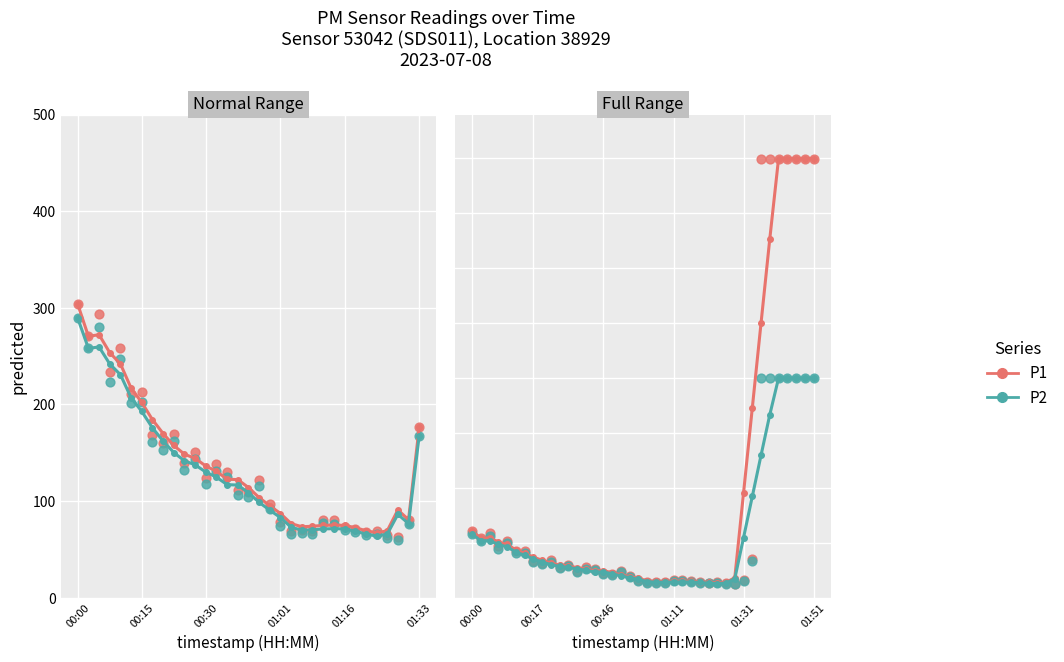

Is the value of P2 at 17 greater than the value of P1 at 30?

Yes